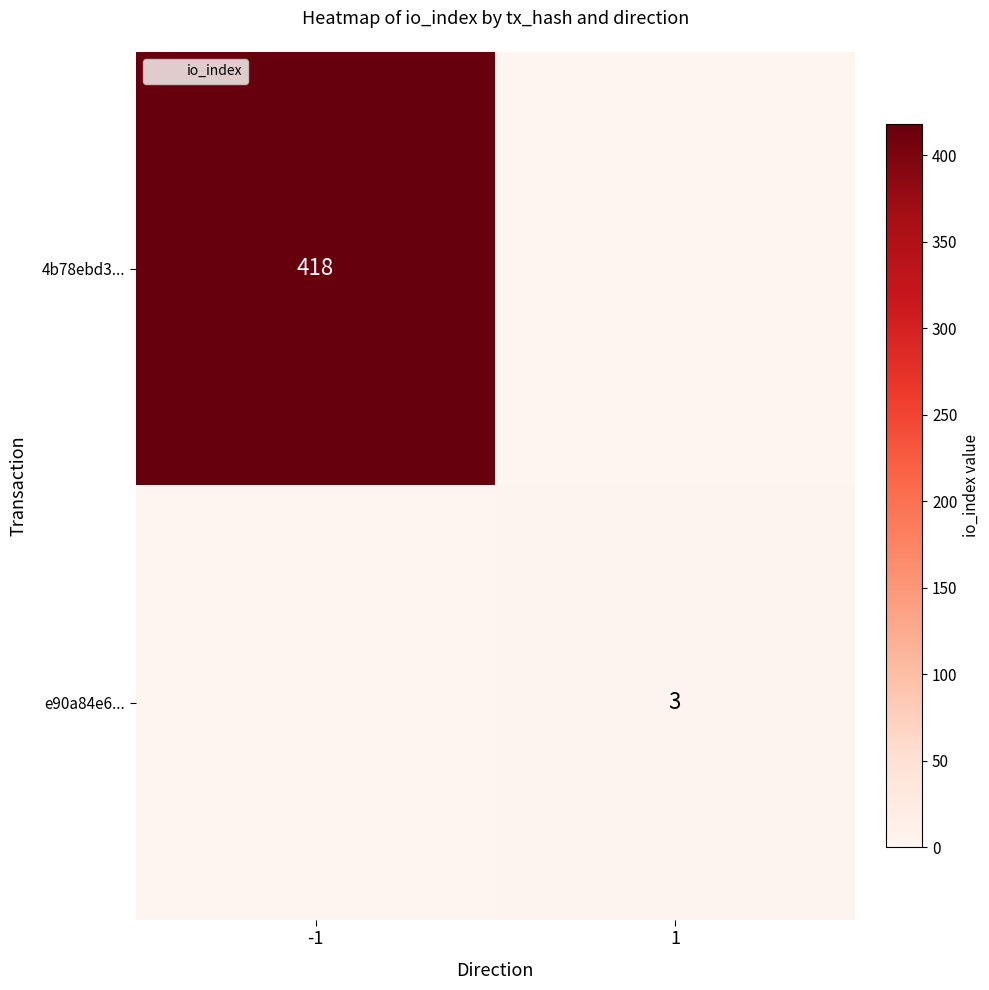

The e90a84e6... series shows 2 at -1. True or false?

False